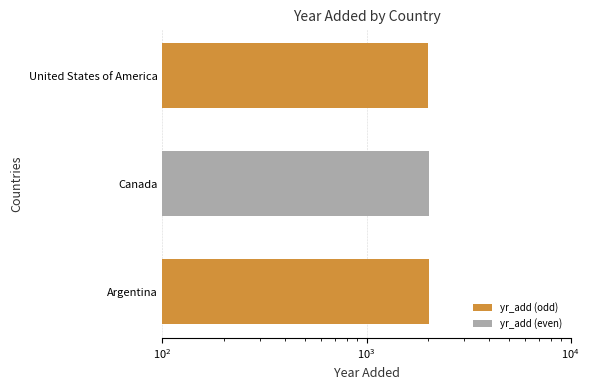

How many values are between 2000 and 2019?

3